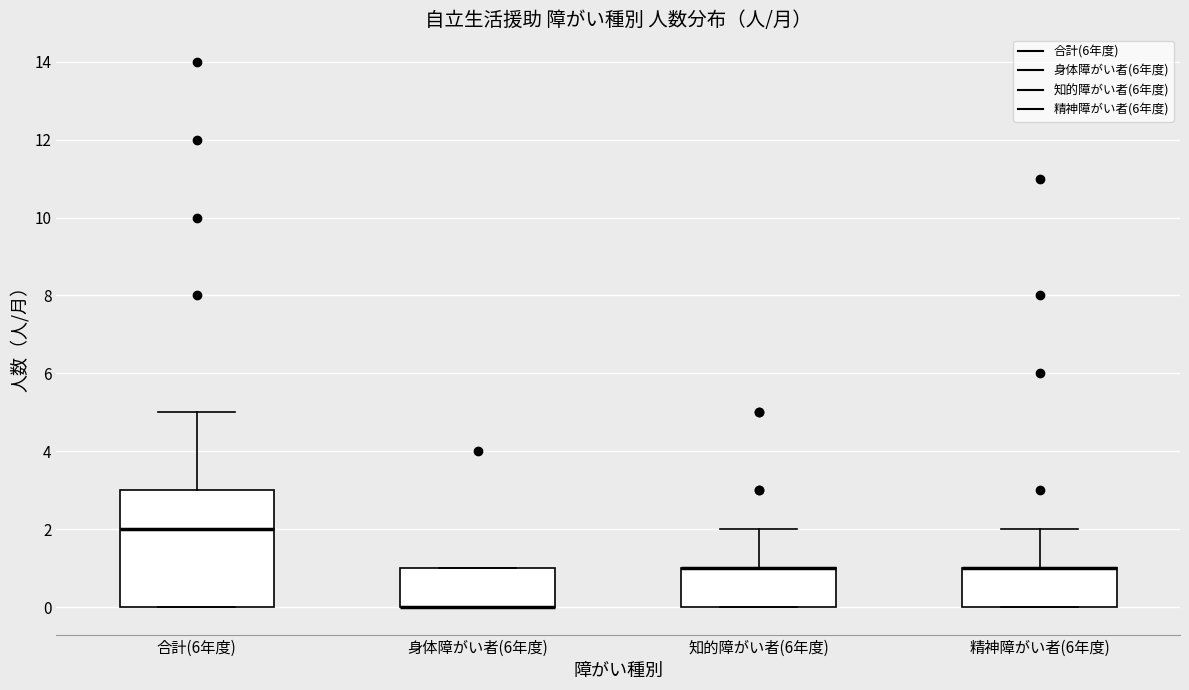

Reading left to right, transcribe this box plot: for each box, give where its median line is, the range the box spans, and where its two whiskers end, as read against the y-axis. The values are not printed on the chart, so give them approximately, as read against the axis.

合計(6年度): median 2, box 0 to 3, whiskers 0 to 5
身体障がい者(6年度): median 0 (drawn on the box's lower edge), box 0 to 1, whiskers 0 to 1
知的障がい者(6年度): median 1 (drawn on the box's upper edge), box 0 to 1, whiskers 0 to 2
精神障がい者(6年度): median 1 (drawn on the box's upper edge), box 0 to 1, whiskers 0 to 2